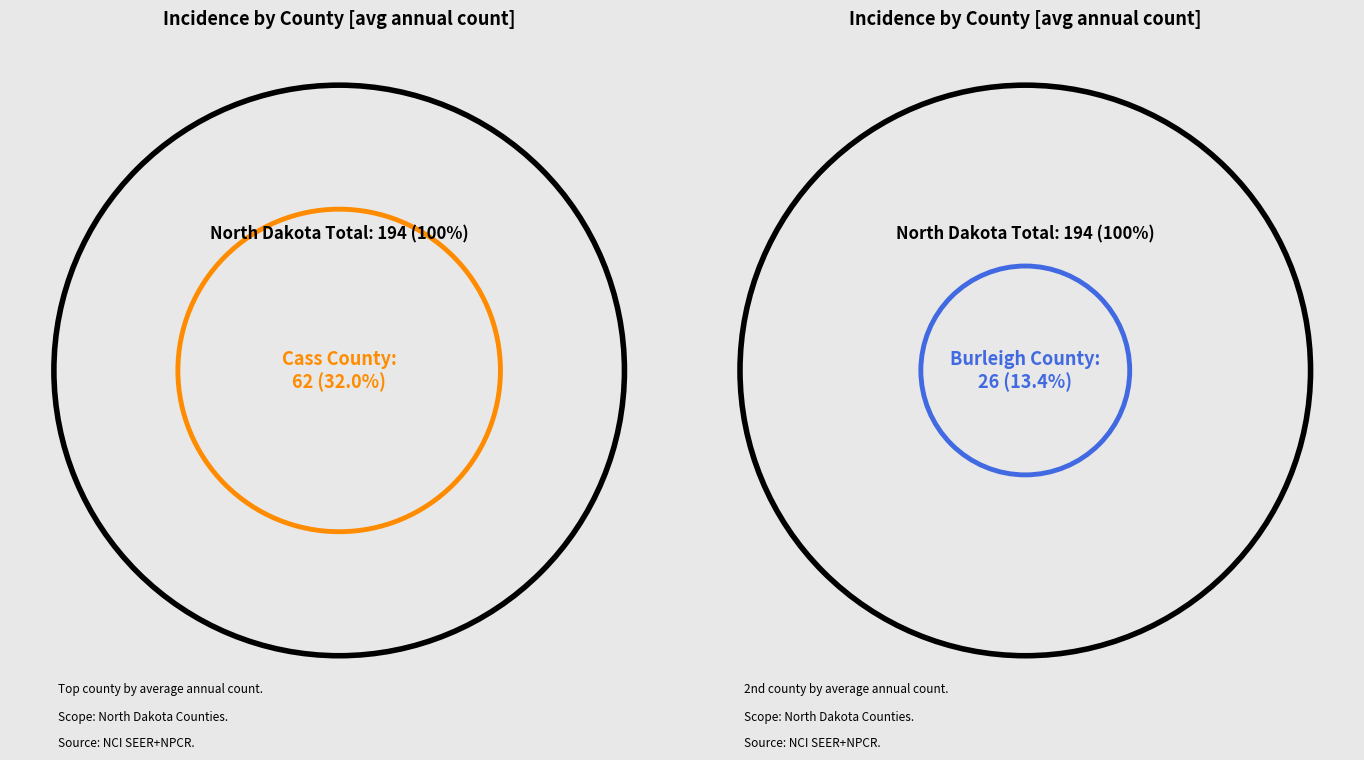

What is the change in value from Burleigh County to Ramsey County?

-23